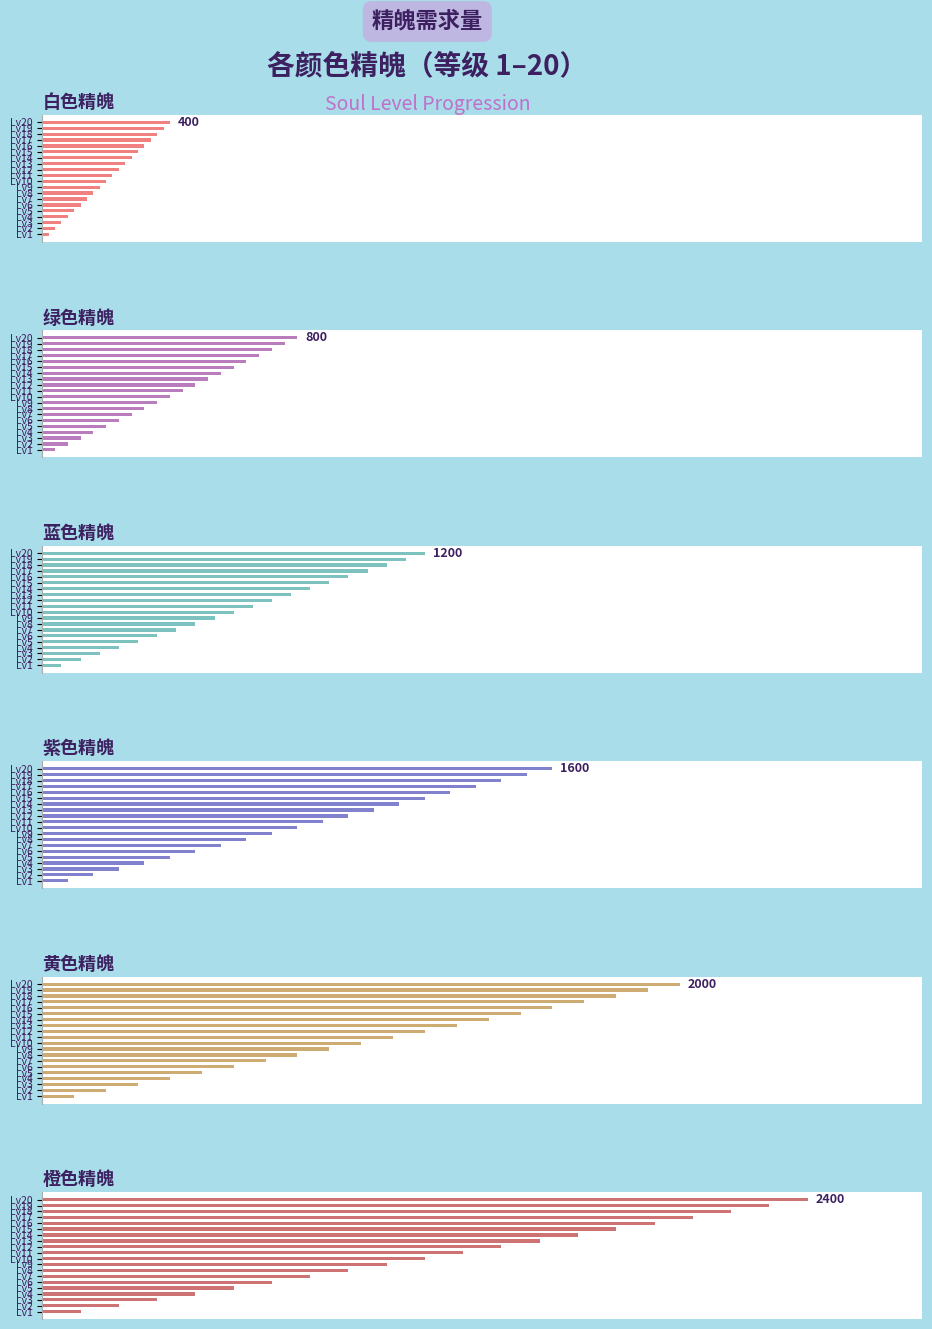

What is the value of the 蓝色精魄 bar at the 15th from the left?

900